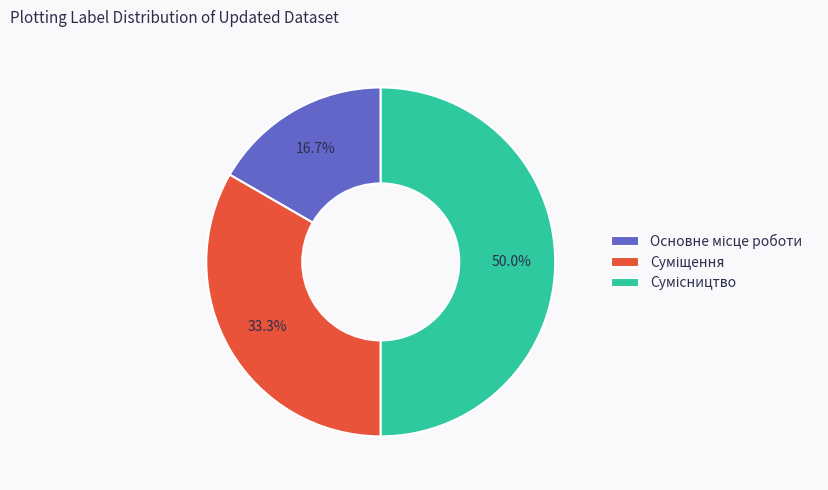

Rank the categories by value from lowest to highest.

Основне місце роботи, Суміщення, Сумісництво